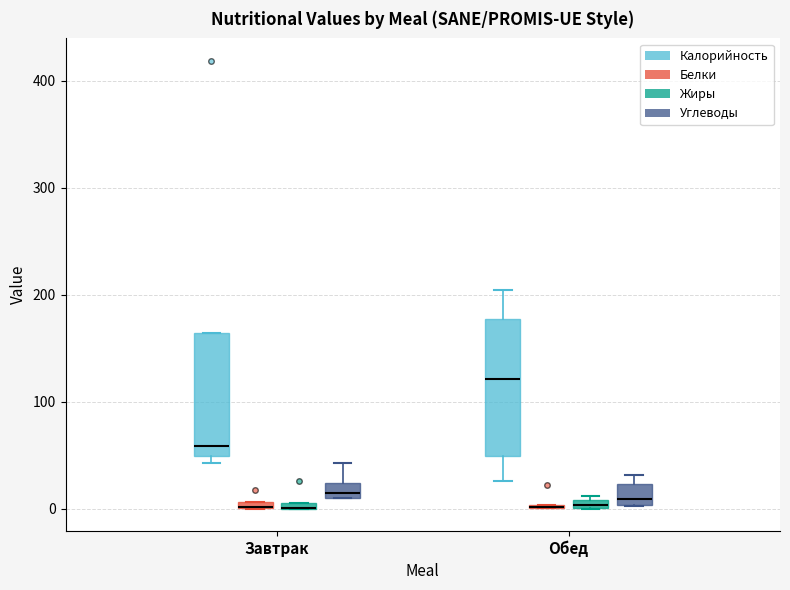

Comparing the boxes themselves (not the whiskers), which one is the tallest?

Обед (Калорийность)